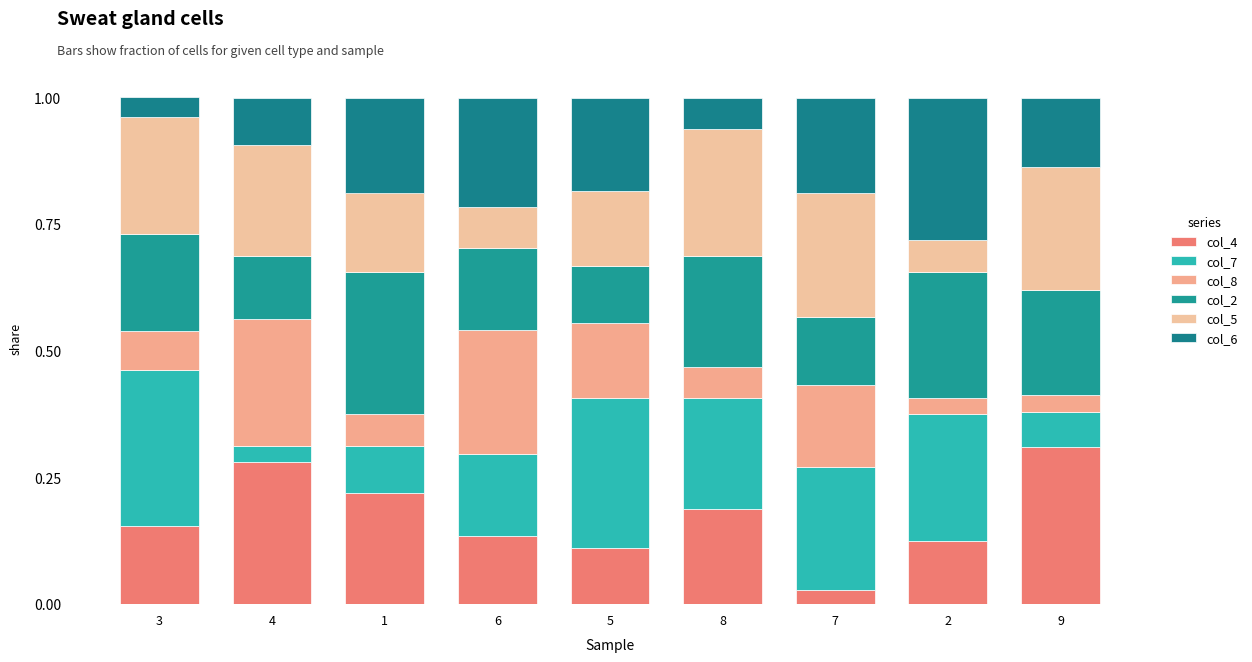

List the labels in order of col_7 value, smallest first.

4, 9, 1, 6, 8, 7, 2, 5, 3